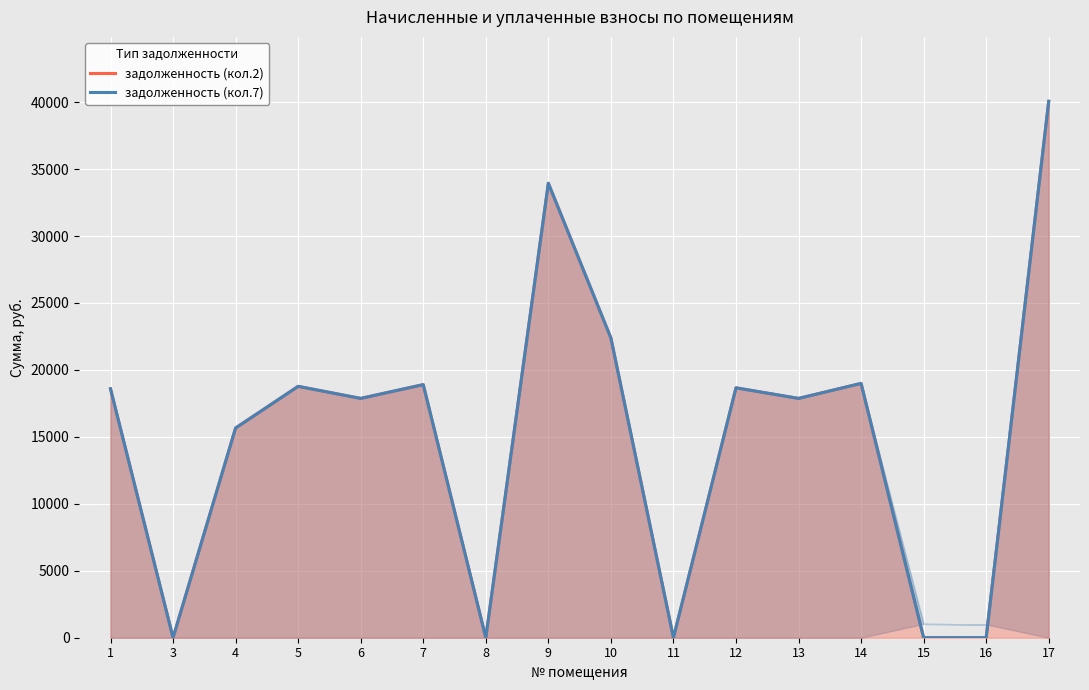

Reading left to right, transcribe all the data shown in this chart.

задолженность (кол.2): 18589.0	0.0	15660.9	18772.9	17871.9	18901.6	0.0	33942.0	22384.9	0.0	18662.6	17871.9	18993.5	0.0	0.0	40064.8
задолженность (кол.7): 18589.0	0.0	15660.9	18772.9	17871.9	18901.6	0.0	33942.0	22384.9	0.0	18662.6	17871.9	18993.5	0.0	0.0	40064.8